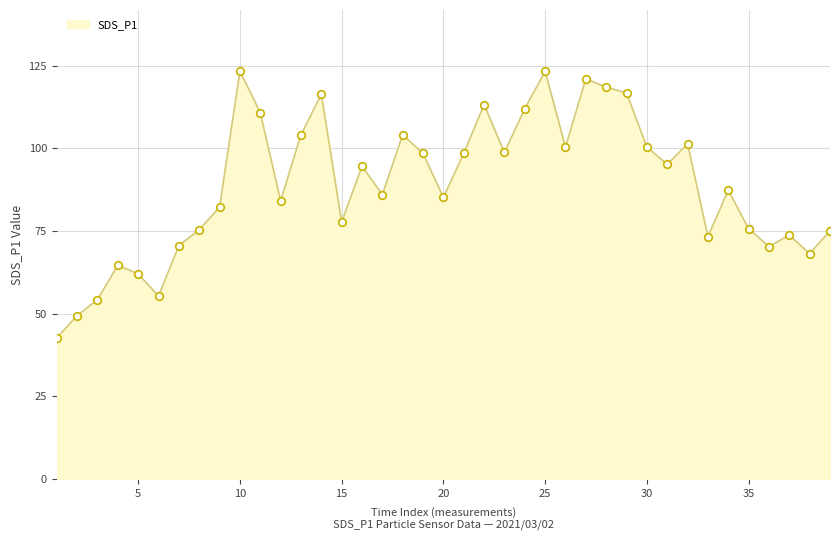

What is the greatest value displayed?

123.4